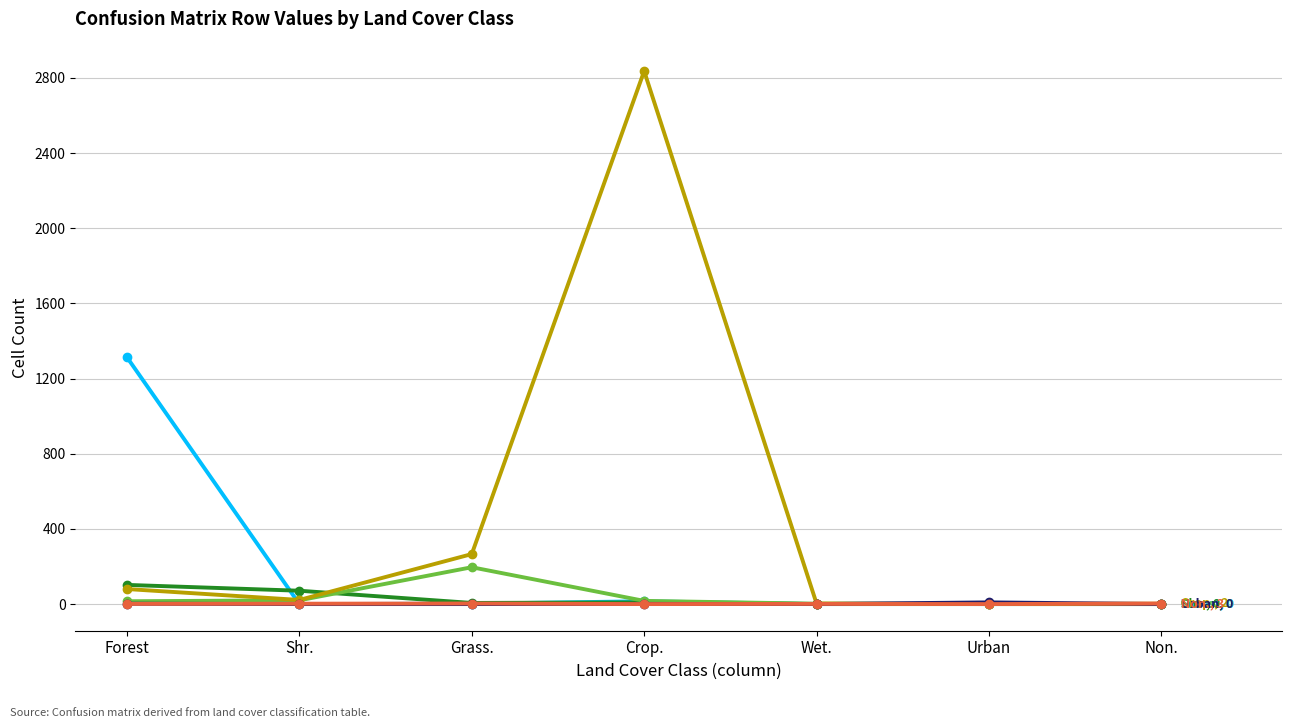

At which category is the sum across all series the highest?

Crop.